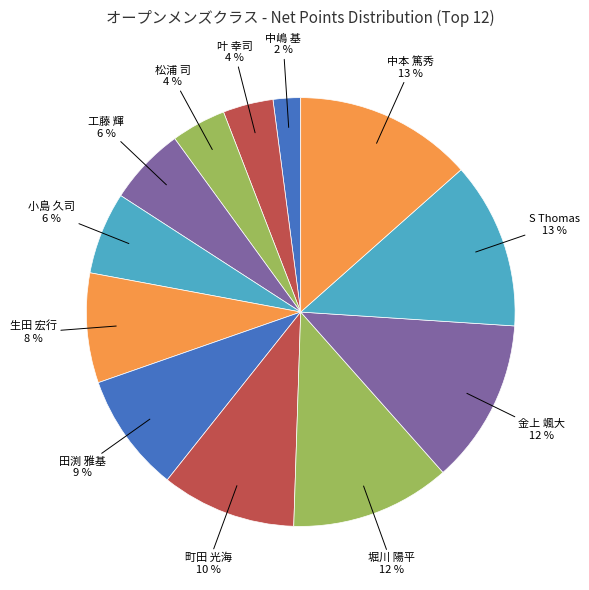

Count the number of slices in the pie.

12